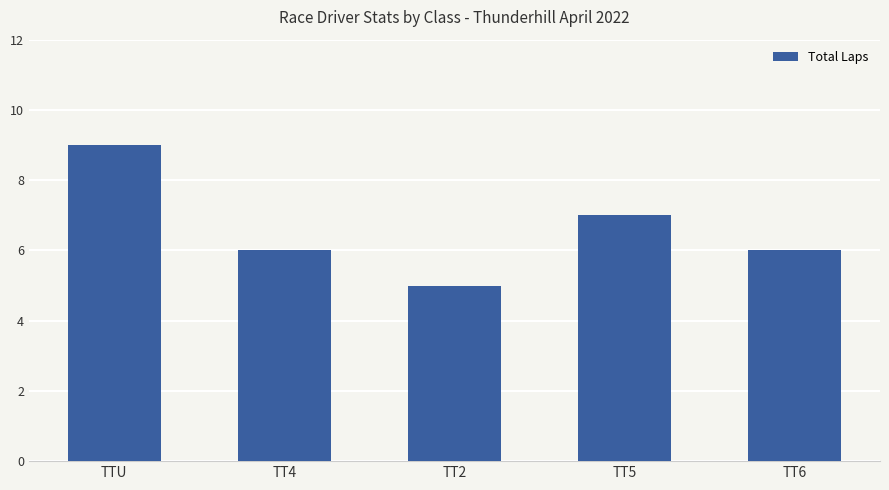

True or false: the data shows 2 at TT2.

False